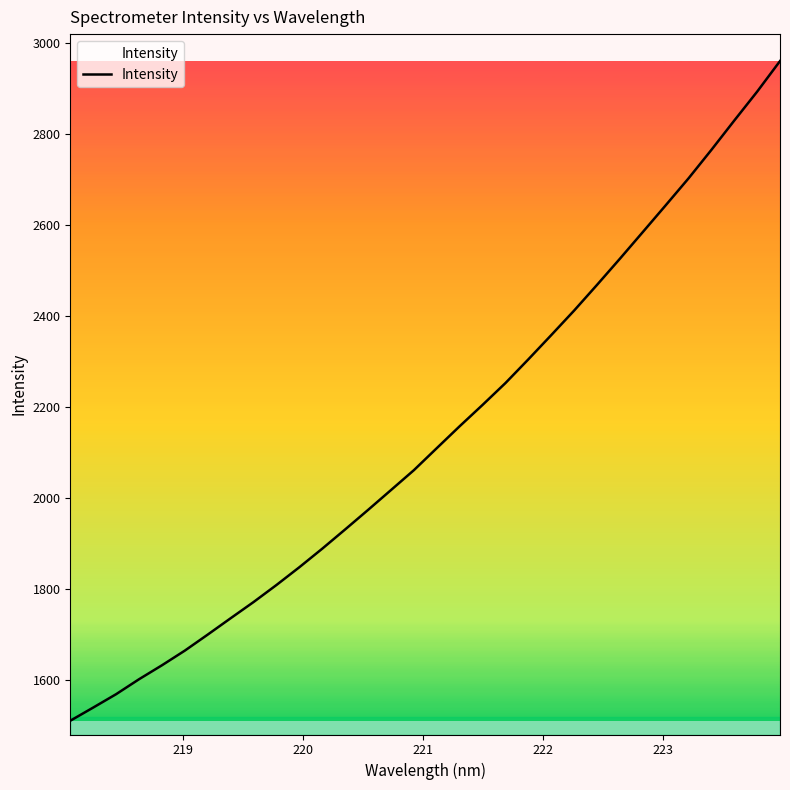

Does the chart have visible grid lines?

No